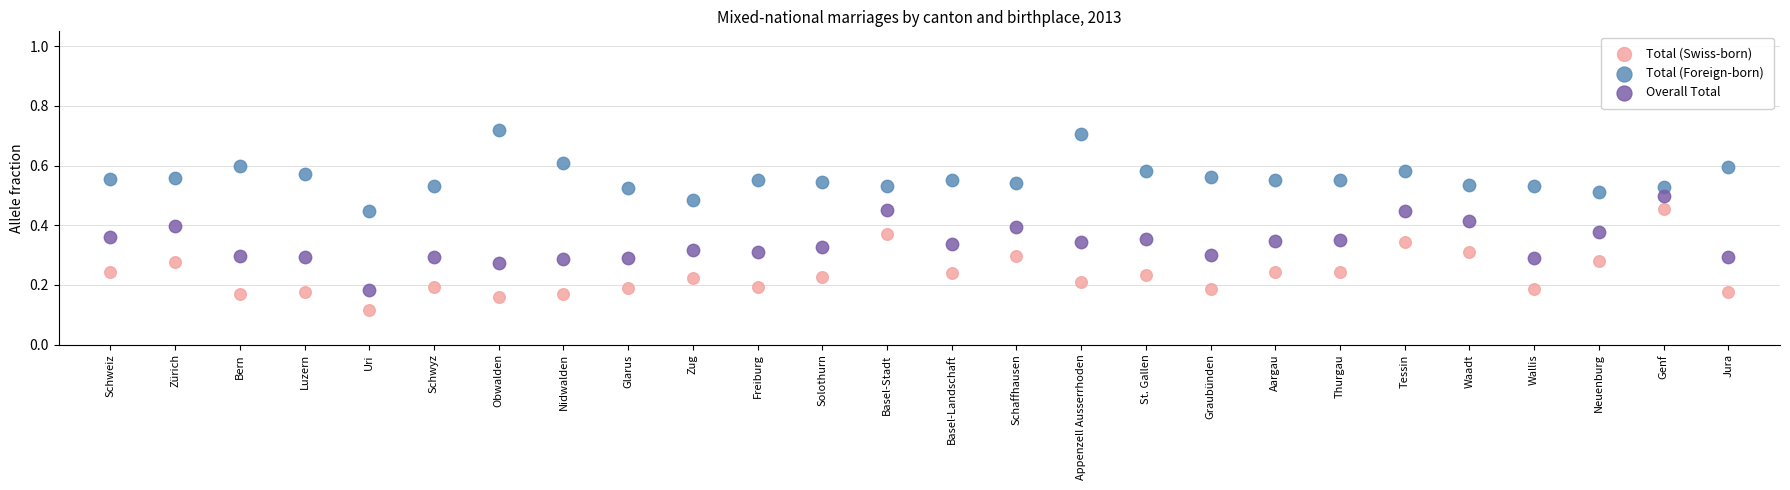

Which series contains the lowest Y value?

Total (Swiss-born)